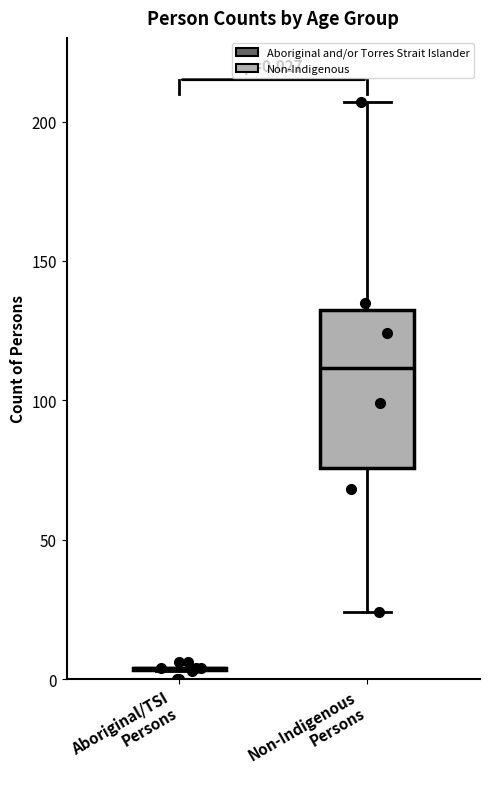

Comparing the boxes themselves (not the whiskers), which one is the tallest?

Non-Indigenous Persons